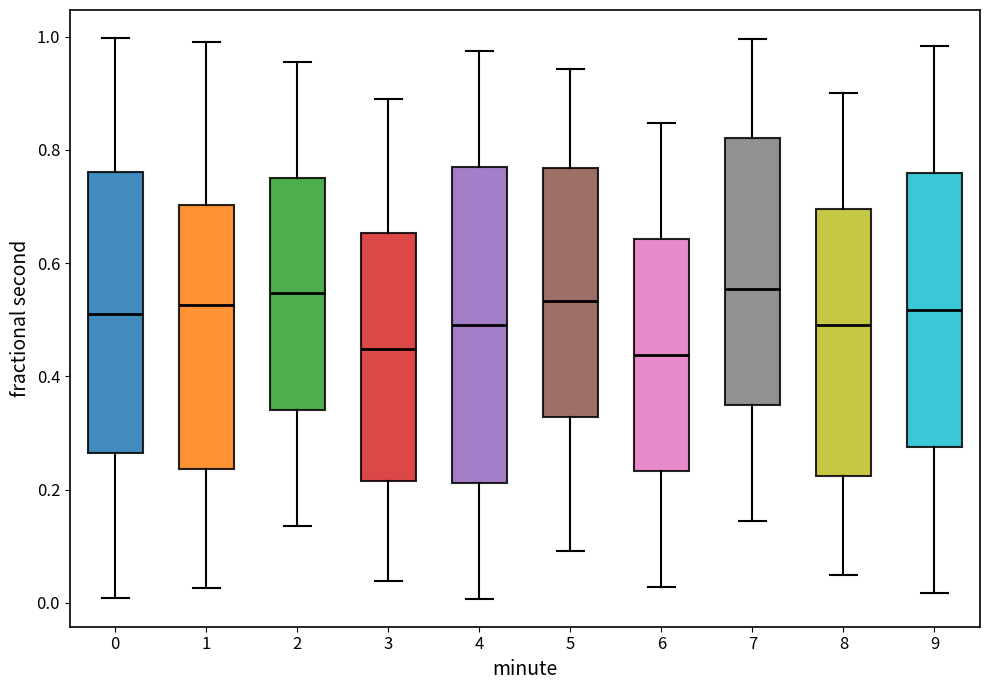

Reading left to right, read every box against the y-axis: the position of its median line, the range the box covers, and the ends of its whiskers. The values are not printed on the chart, so give them approximately, as read against the axis.

0: median 0.50, box 0.26 to 0.76, whiskers 0.00 to 1.00
1: median 0.52, box 0.24 to 0.70, whiskers 0.02 to 1.00
2: median 0.54, box 0.34 to 0.76, whiskers 0.14 to 0.96
3: median 0.44, box 0.22 to 0.66, whiskers 0.04 to 0.90
4: median 0.50, box 0.22 to 0.78, whiskers 0.00 to 0.98
5: median 0.54, box 0.32 to 0.76, whiskers 0.10 to 0.94
6: median 0.44, box 0.24 to 0.64, whiskers 0.02 to 0.84
7: median 0.56, box 0.34 to 0.82, whiskers 0.14 to 1.00
8: median 0.50, box 0.22 to 0.70, whiskers 0.04 to 0.90
9: median 0.52, box 0.28 to 0.76, whiskers 0.02 to 0.98